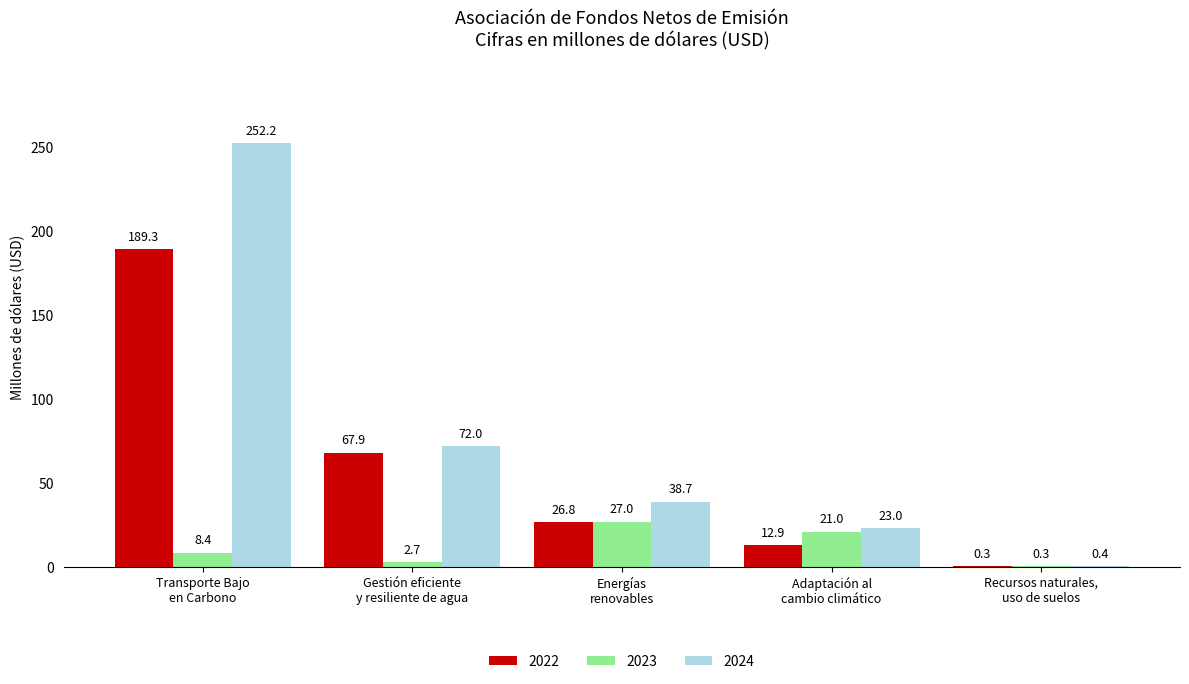

Where is 2024 nearest to the value 126?

Gestión eficiente
y resiliente de agua